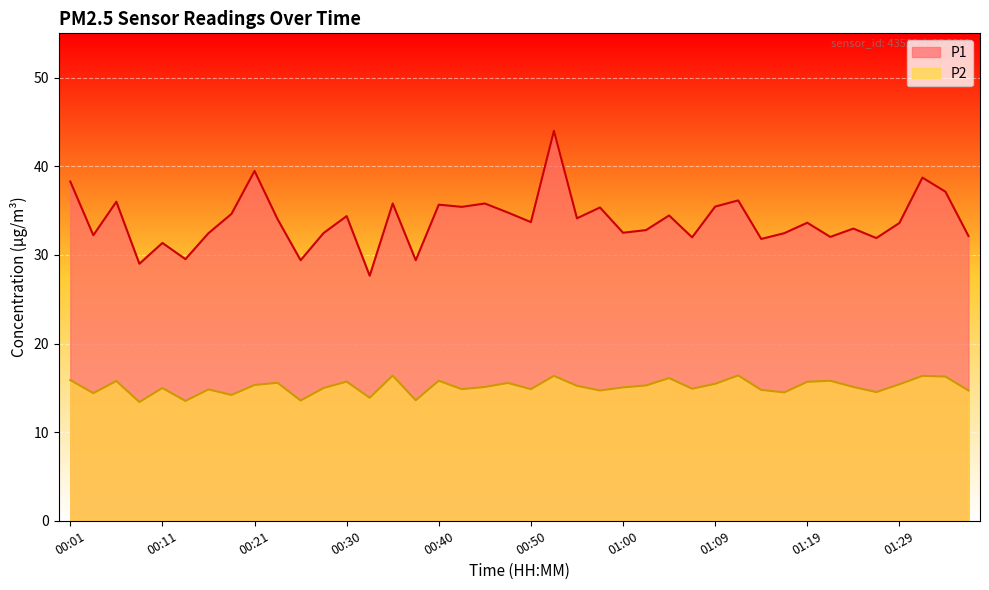

The value of P1 at 00:21 is 39.5. True or false?

True